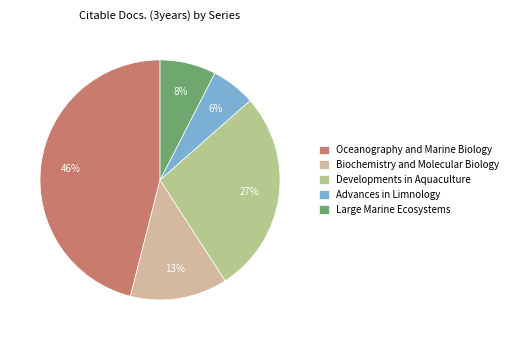

What percentage is NOT represented by Large Marine Ecosystems?

92.5%